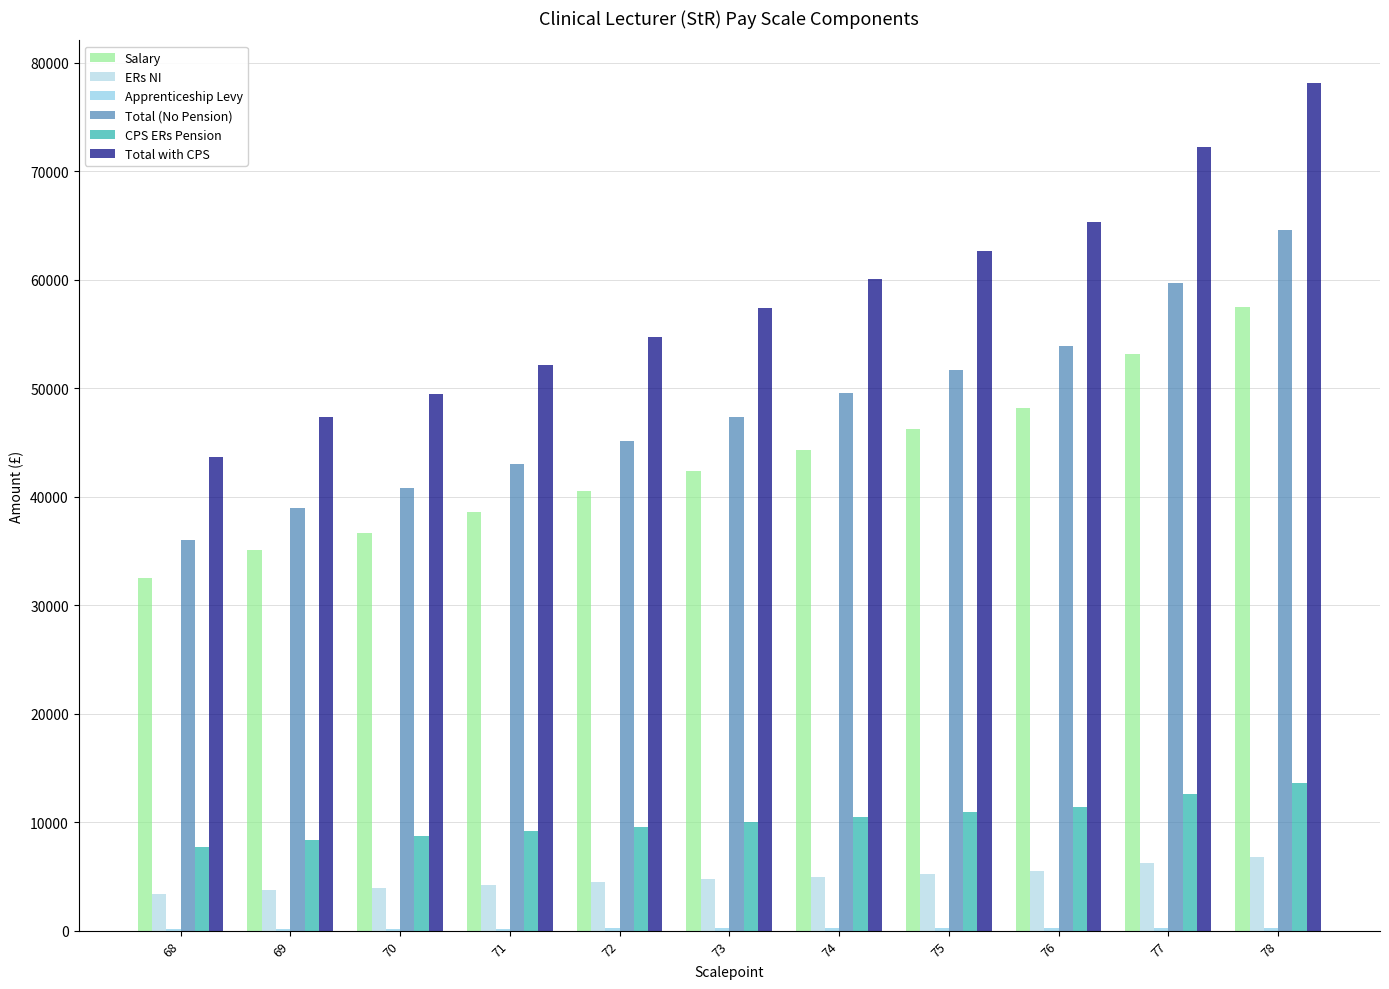

What is the difference between the maximum and second lowest values in the Salary series?

22351.0